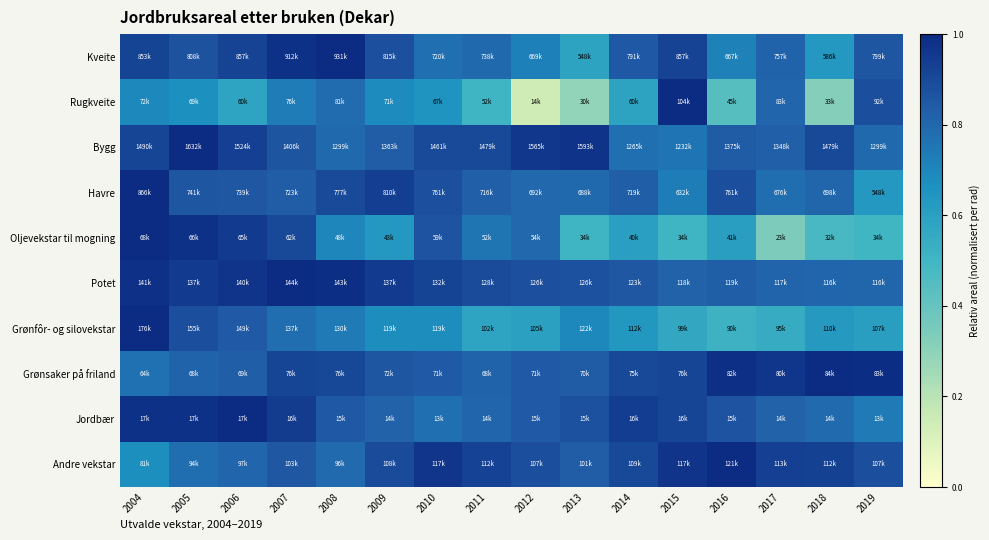

Reading right to left, list all the values displayed in this chart.

Kveite: 2019=0.9	2018=0.6	2017=0.8	2016=0.7	2015=0.9	2014=0.8	2013=0.6	2012=0.7	2011=0.8	2010=0.8	2009=0.9	2008=1.0	2007=1.0	2006=0.9	2005=0.9	2004=0.9
Rugkveite: 2019=0.9	2018=0.3	2017=0.8	2016=0.4	2015=1.0	2014=0.6	2013=0.3	2012=0.1	2011=0.5	2010=0.6	2009=0.7	2008=0.8	2007=0.7	2006=0.6	2005=0.7	2004=0.7
Bygg: 2019=0.8	2018=0.9	2017=0.8	2016=0.8	2015=0.8	2014=0.8	2013=1.0	2012=1.0	2011=0.9	2010=0.9	2009=0.8	2008=0.8	2007=0.9	2006=0.9	2005=1.0	2004=0.9
Havre: 2019=0.6	2018=0.8	2017=0.8	2016=0.9	2015=0.7	2014=0.8	2013=0.8	2012=0.8	2011=0.8	2010=0.9	2009=0.9	2008=0.9	2007=0.8	2006=0.9	2005=0.9	2004=1.0
Oljevekstar til mogning: 2019=0.5	2018=0.5	2017=0.3	2016=0.6	2015=0.5	2014=0.6	2013=0.5	2012=0.8	2011=0.8	2010=0.9	2009=0.6	2008=0.7	2007=0.9	2006=1.0	2005=1.0	2004=1.0
Potet: 2019=0.8	2018=0.8	2017=0.8	2016=0.8	2015=0.8	2014=0.9	2013=0.9	2012=0.9	2011=0.9	2010=0.9	2009=1.0	2008=1.0	2007=1.0	2006=1.0	2005=0.9	2004=1.0
Grønfôr- og silovekstar: 2019=0.6	2018=0.6	2017=0.5	2016=0.5	2015=0.6	2014=0.6	2013=0.7	2012=0.6	2011=0.6	2010=0.7	2009=0.7	2008=0.7	2007=0.8	2006=0.8	2005=0.9	2004=1.0
Grønsaker på friland: 2019=1.0	2018=1.0	2017=1.0	2016=1.0	2015=0.9	2014=0.9	2013=0.8	2012=0.8	2011=0.8	2010=0.8	2009=0.9	2008=0.9	2007=0.9	2006=0.8	2005=0.8	2004=0.8
Jordbær: 2019=0.7	2018=0.8	2017=0.8	2016=0.9	2015=0.9	2014=0.9	2013=0.9	2012=0.8	2011=0.8	2010=0.8	2009=0.8	2008=0.9	2007=0.9	2006=1.0	2005=1.0	2004=1.0
Andre vekstar: 2019=0.9	2018=0.9	2017=0.9	2016=1.0	2015=1.0	2014=0.9	2013=0.8	2012=0.9	2011=0.9	2010=1.0	2009=0.9	2008=0.8	2007=0.9	2006=0.8	2005=0.8	2004=0.7